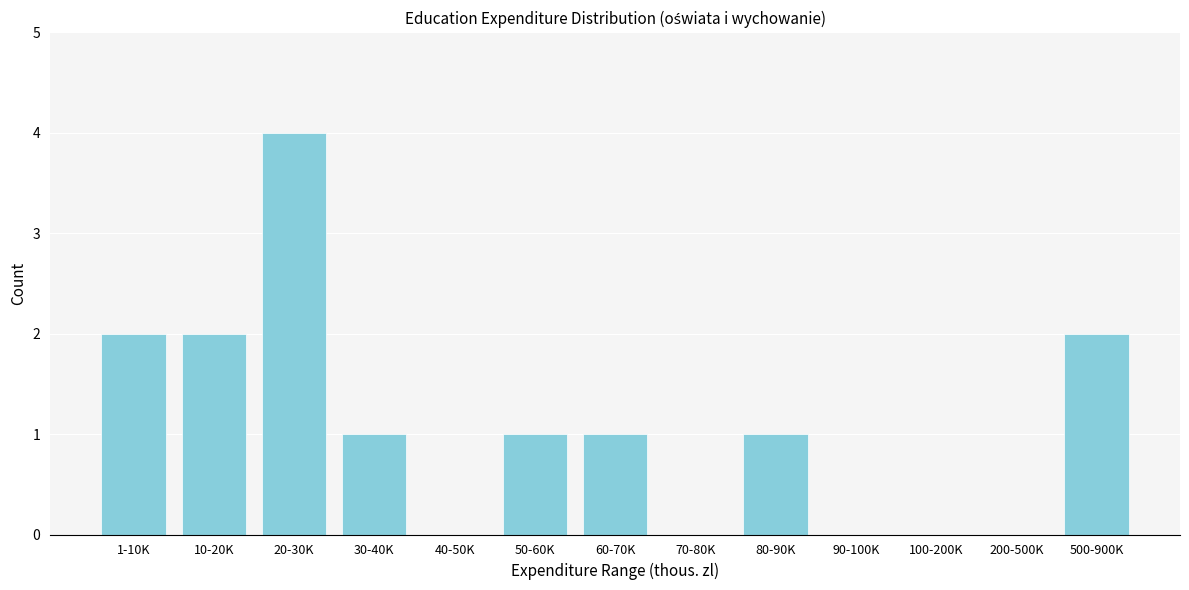

Reading left to right, what are all the values shown in this chart?

1-10K=2	10-20K=2	20-30K=4	30-40K=1	40-50K=0	50-60K=1	60-70K=1	70-80K=0	80-90K=1	90-100K=0	100-200K=0	200-500K=0	500-900K=2